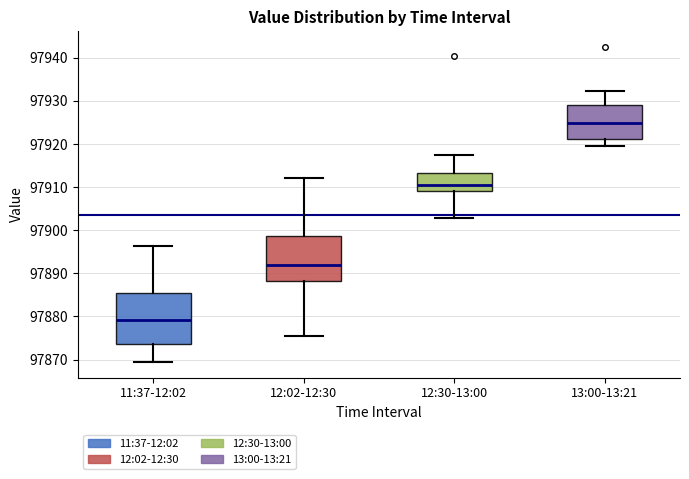

Reading left to right, read every box against the y-axis: the position of its median line, the range the box covers, and the ends of its whiskers. The values are not printed on the chart, so give them approximately, as read against the axis.

11:37-12:02: median 97879, box 97874 to 97885, whiskers 97870 to 97896
12:02-12:30: median 97892, box 97888 to 97899, whiskers 97876 to 97912
12:30-13:00: median 97910, box 97909 to 97913, whiskers 97903 to 97917
13:00-13:21: median 97925, box 97921 to 97929, whiskers 97920 to 97932